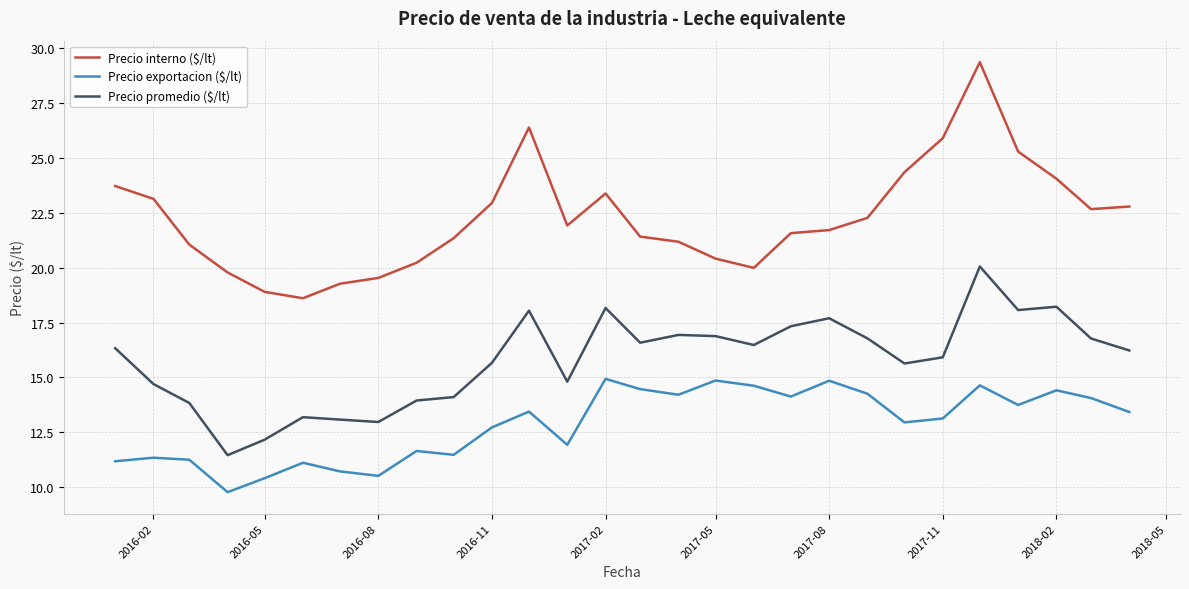

Which series has the widest spread of values?

Precio interno ($/lt)